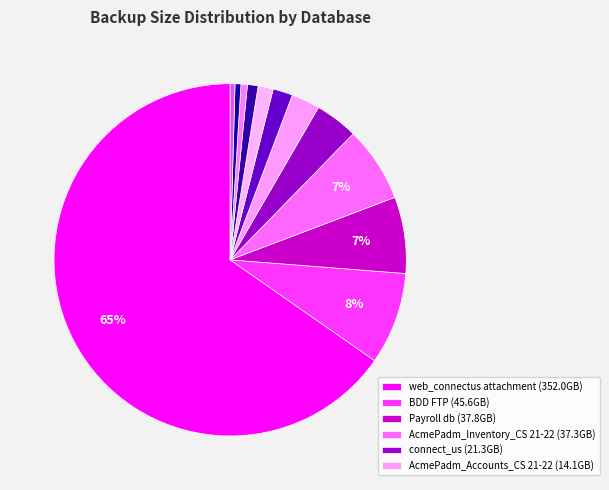

How many slices are in this pie chart?

12